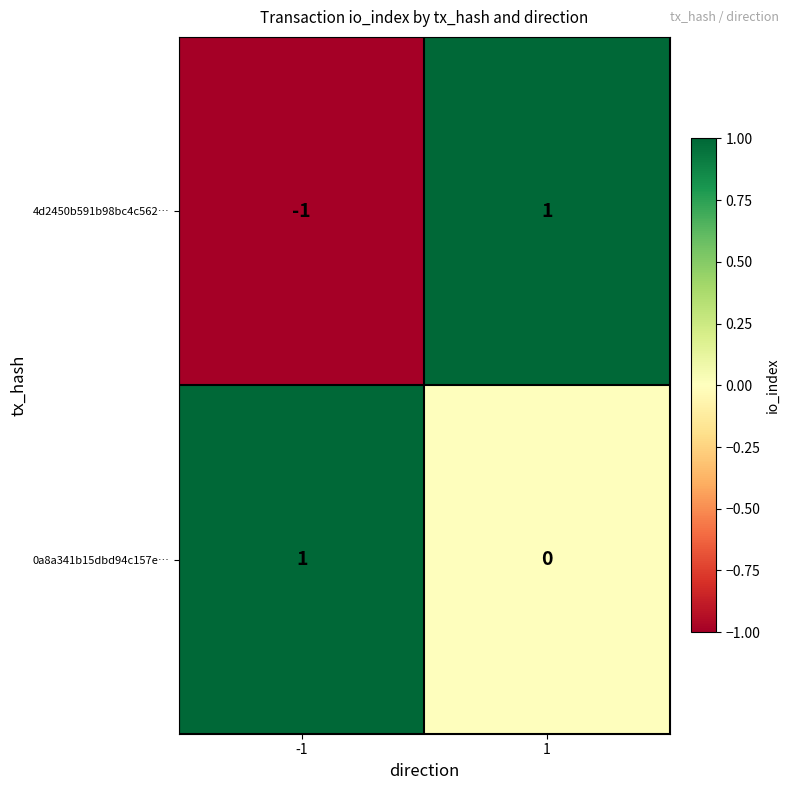

Rank the series by their average value, from lowest to highest.

4d2450b591b98bc4c562…, 0a8a341b15dbd94c157e…